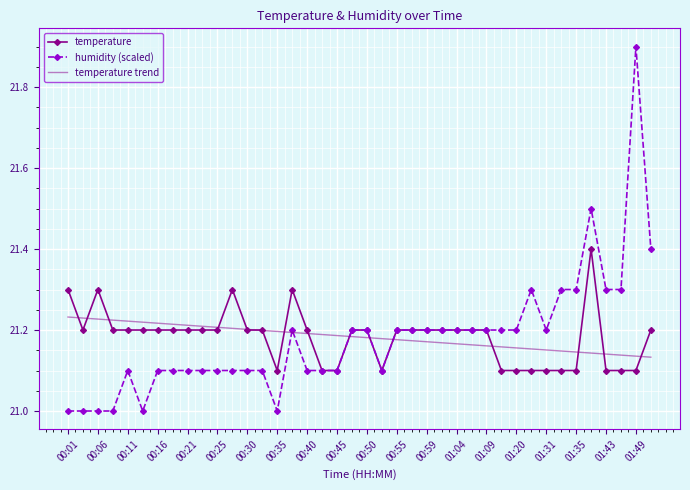

Reading left to right, list all the values displayed in this chart.

temperature: 21.3	21.2	21.3	21.2	21.2	21.2	21.2	21.2	21.2	21.2	21.2	21.3	21.2	21.2	21.1	21.3	21.2	21.1	21.1	21.2	21.2	21.1	21.2	21.2	21.2	21.2	21.2	21.2	21.2	21.1	21.1	21.1	21.1	21.1	21.1	21.4	21.1	21.1	21.1	21.2
humidity (scaled): 21.0	21.0	21.0	21.0	21.1	21.0	21.1	21.1	21.1	21.1	21.1	21.1	21.1	21.1	21.0	21.2	21.1	21.1	21.1	21.2	21.2	21.1	21.2	21.2	21.2	21.2	21.2	21.2	21.2	21.2	21.2	21.3	21.2	21.3	21.3	21.5	21.3	21.3	21.9	21.4
temperature trend: 21.2	21.2	21.2	21.2	21.2	21.2	21.2	21.2	21.2	21.2	21.2	21.2	21.2	21.2	21.2	21.2	21.2	21.2	21.2	21.2	21.2	21.2	21.2	21.2	21.2	21.2	21.2	21.2	21.2	21.2	21.2	21.2	21.2	21.1	21.1	21.1	21.1	21.1	21.1	21.1